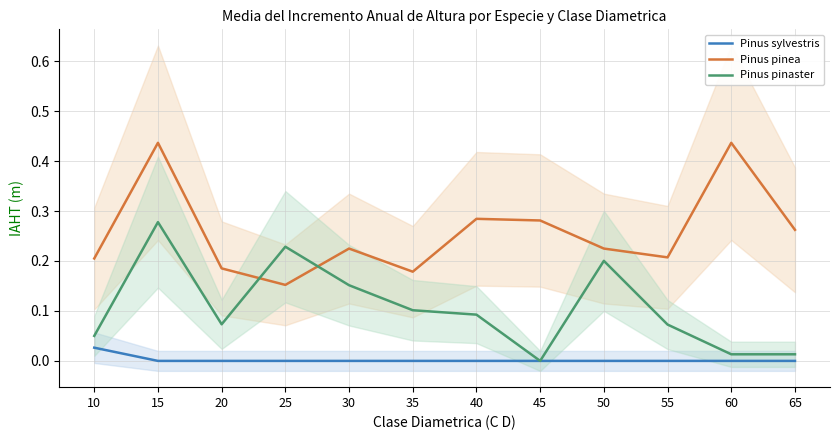

At which category does Pinus pinaster reach its first local peak?

15